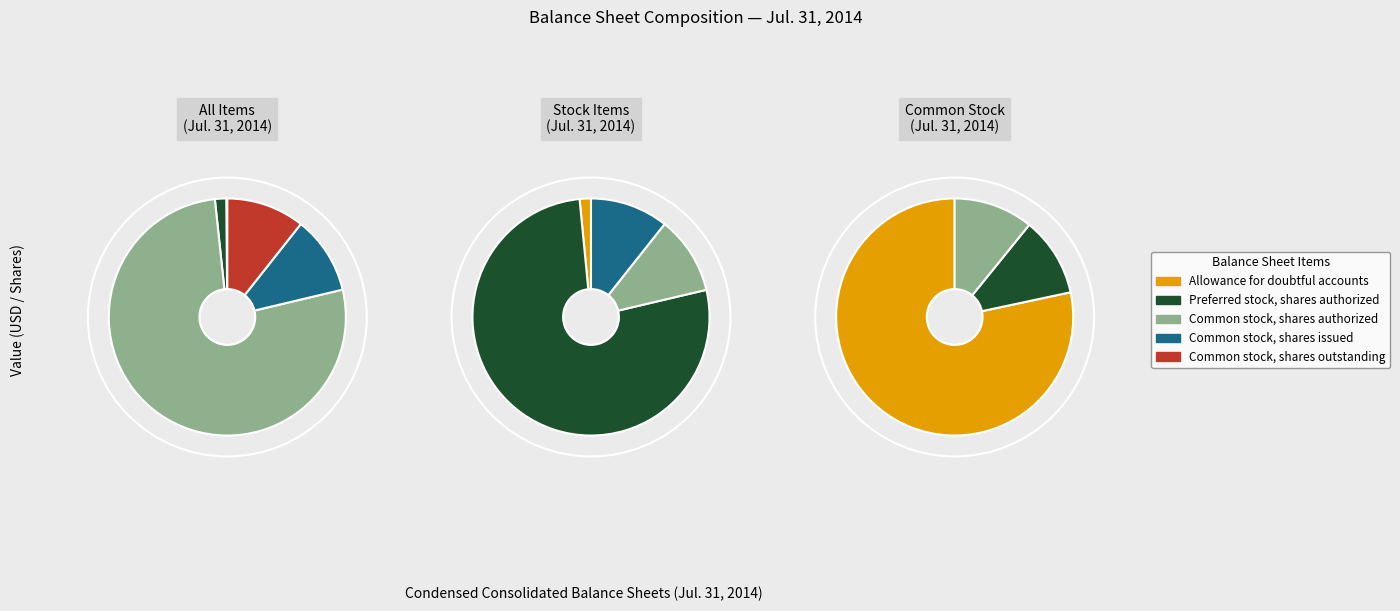

Approximately how many times larger is the value at Preferred stock, shares authorized compared to Common stock, shares outstanding?

0.1